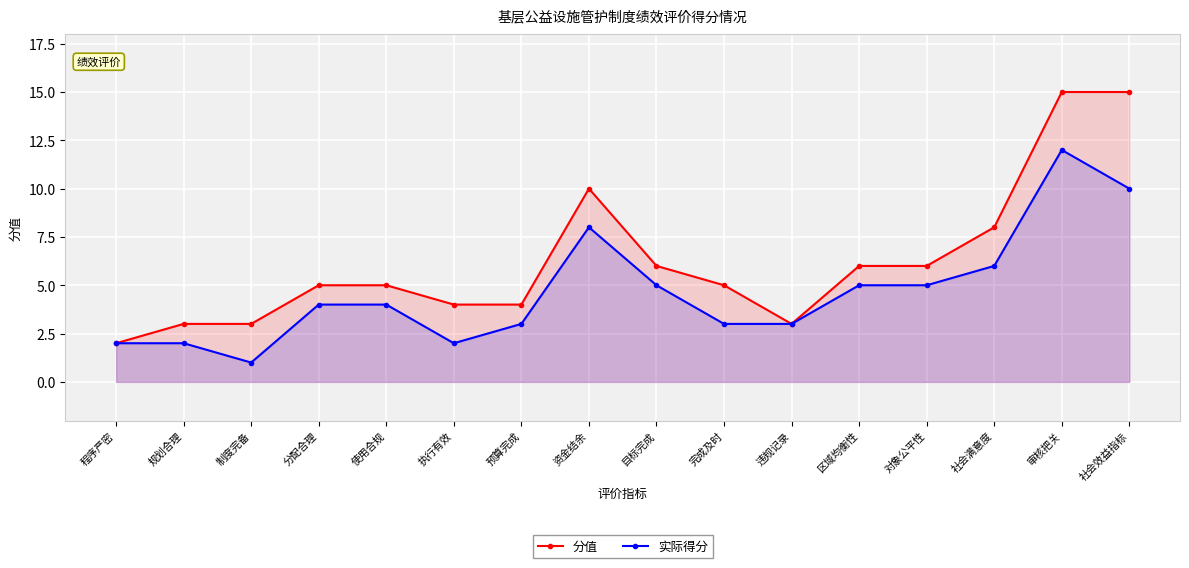

What is the difference between the second highest and minimum values in the 分值 series?

13